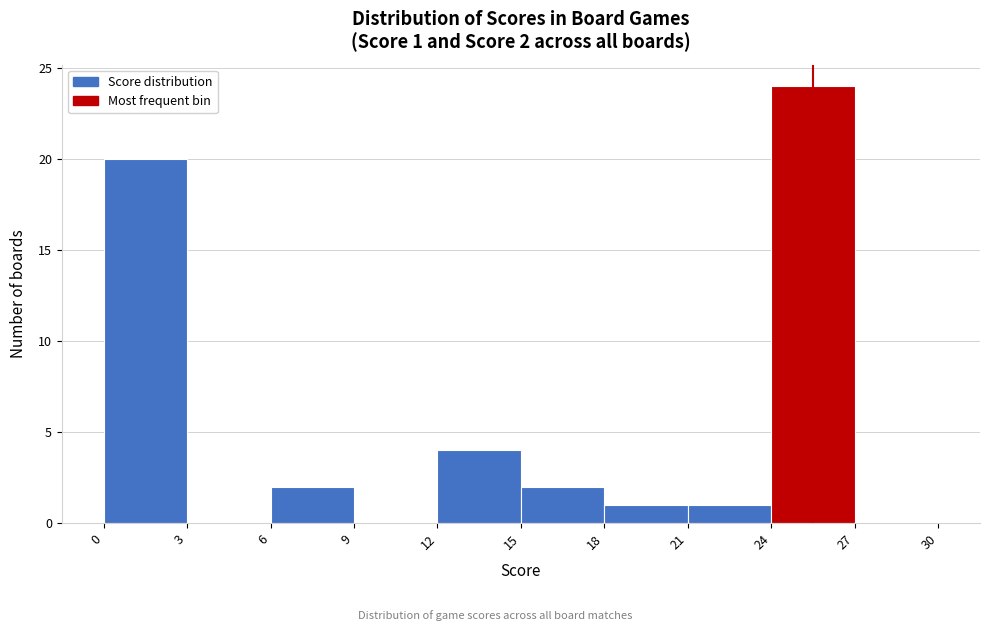

Which range on the x-axis has the tallest bar?

24 to 27